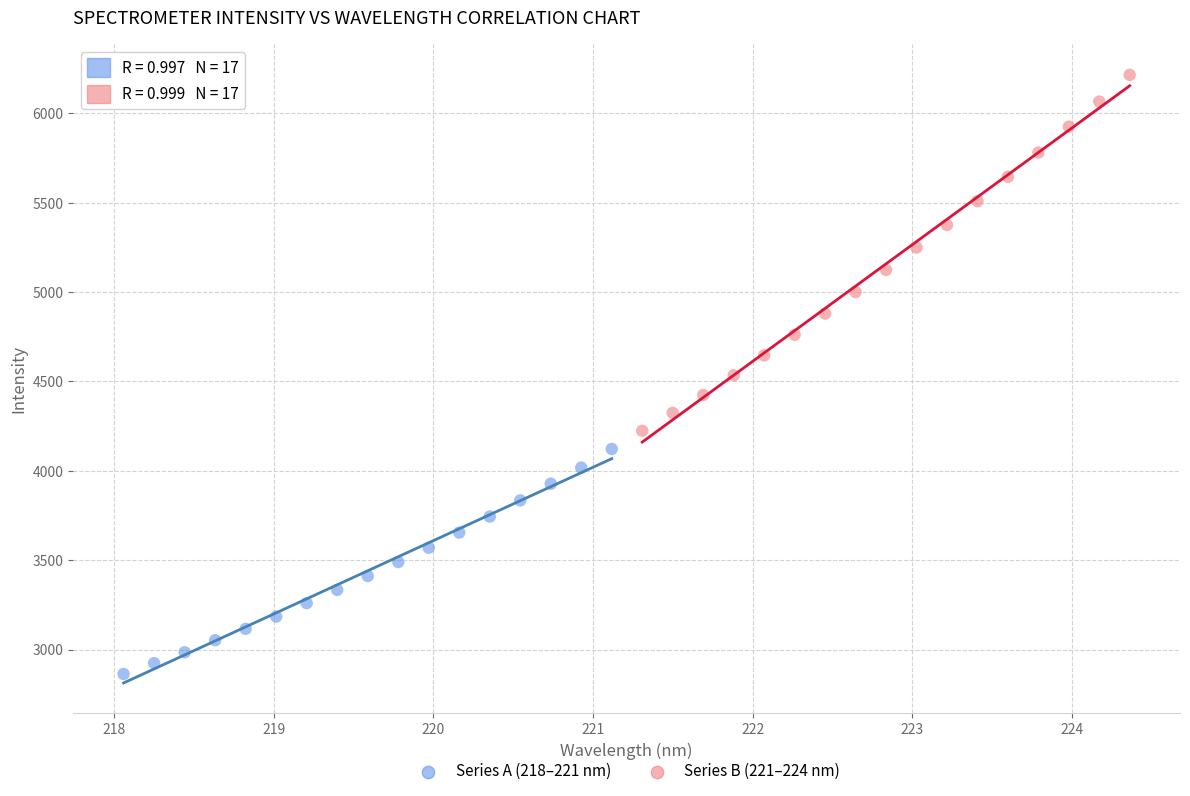

Which series has the widest spread of Y values?

Series B (221–224 nm)